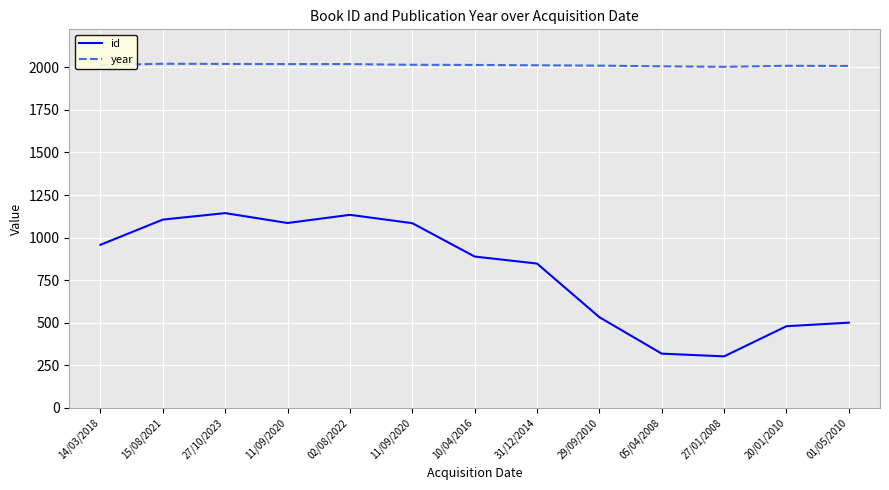

Which category has the lowest value across all series?

27/01/2008